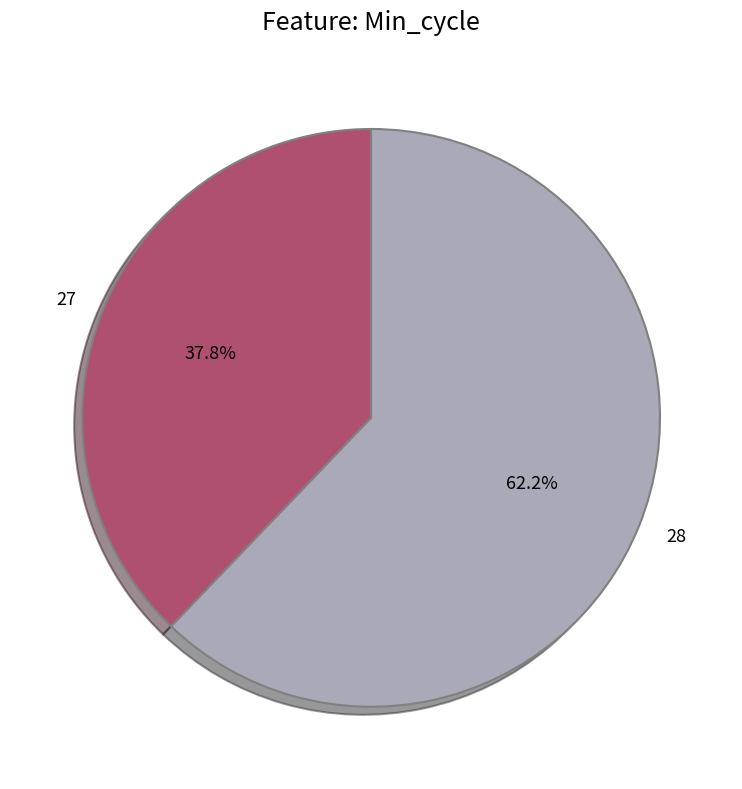

Is there a majority slice in this chart?

Yes